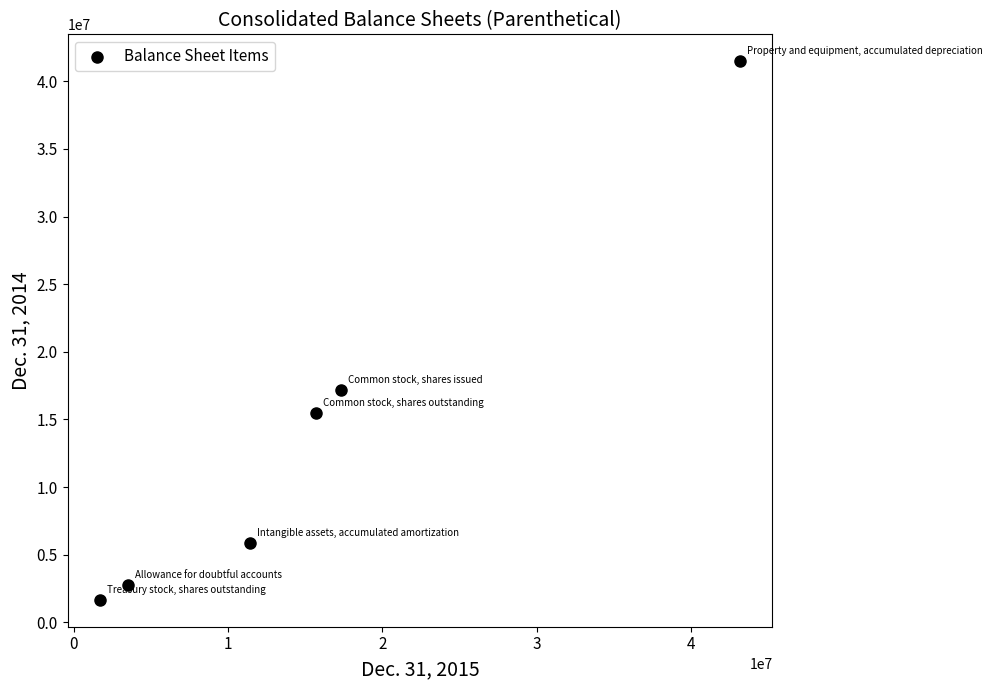

What is the average Y value?

14063081